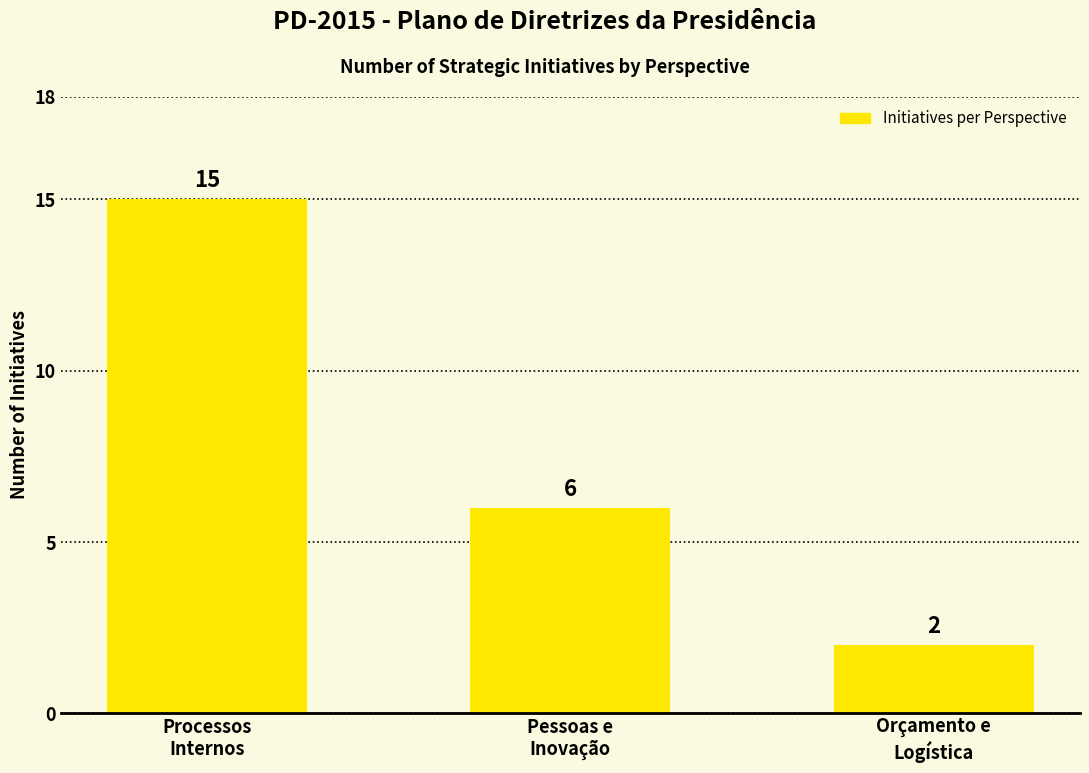

Which label corresponds to the largest value in the chart?

Processos
Internos